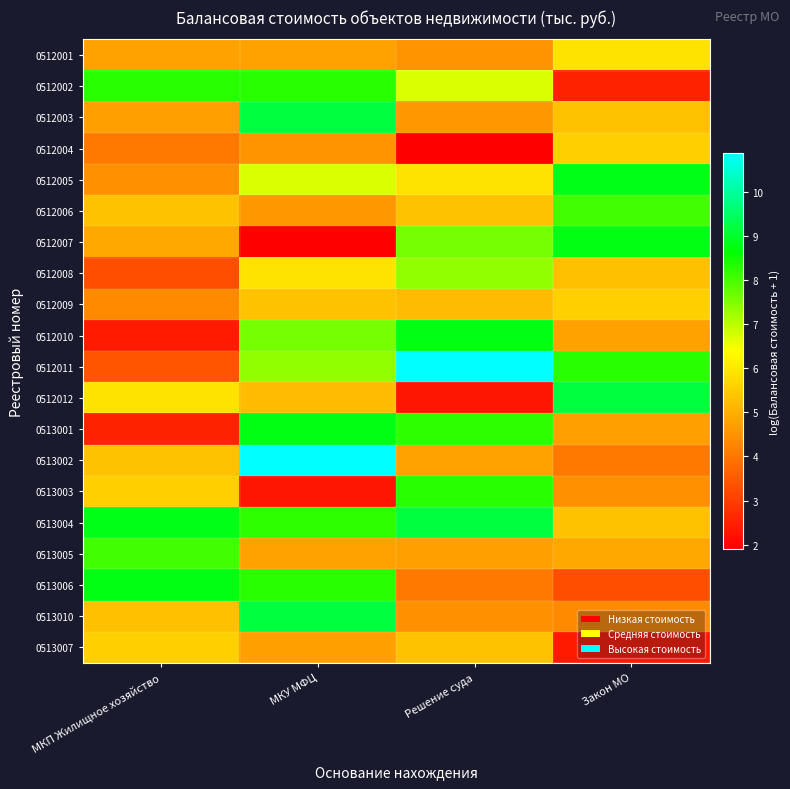

What is the total value across all series at Решение суда?

120.0